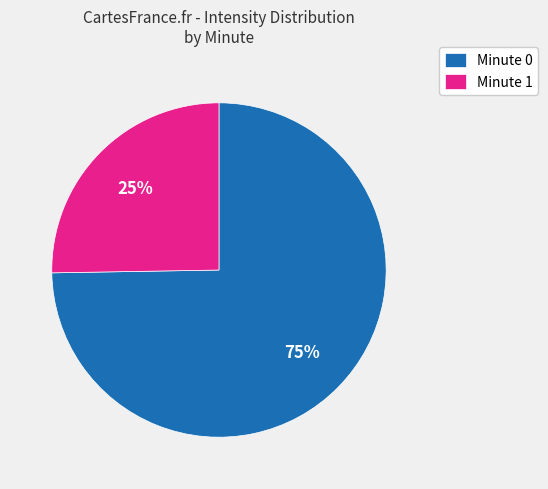

Is there a majority slice in this chart?

Yes